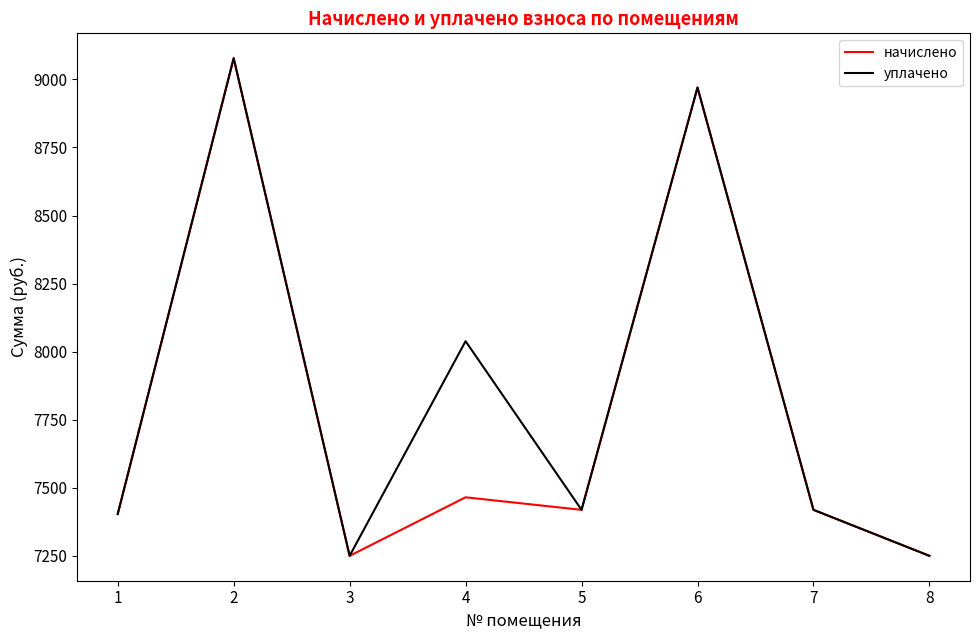

How many lines are shown in the chart?

2